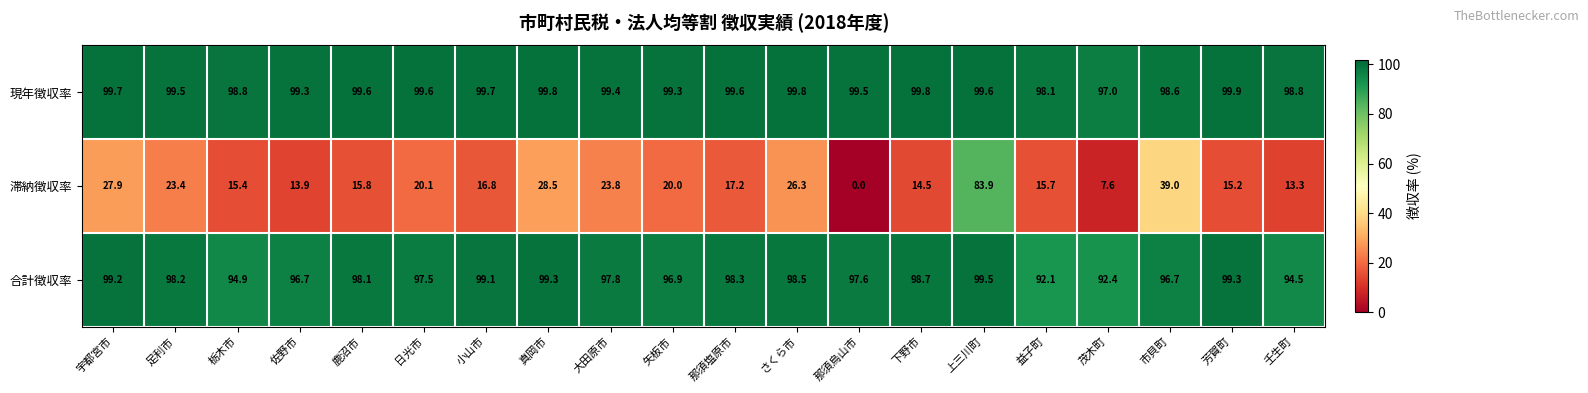

Which category has the lowest value in the 現年徴収率 series?

茂木町